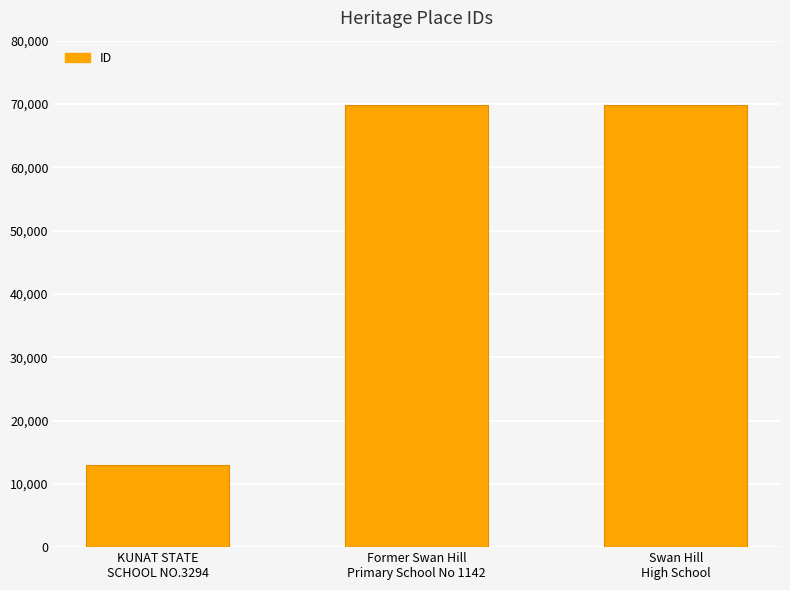

What is the change in value from KUNAT STATE
SCHOOL NO.3294 to Swan Hill
High School?

+56805